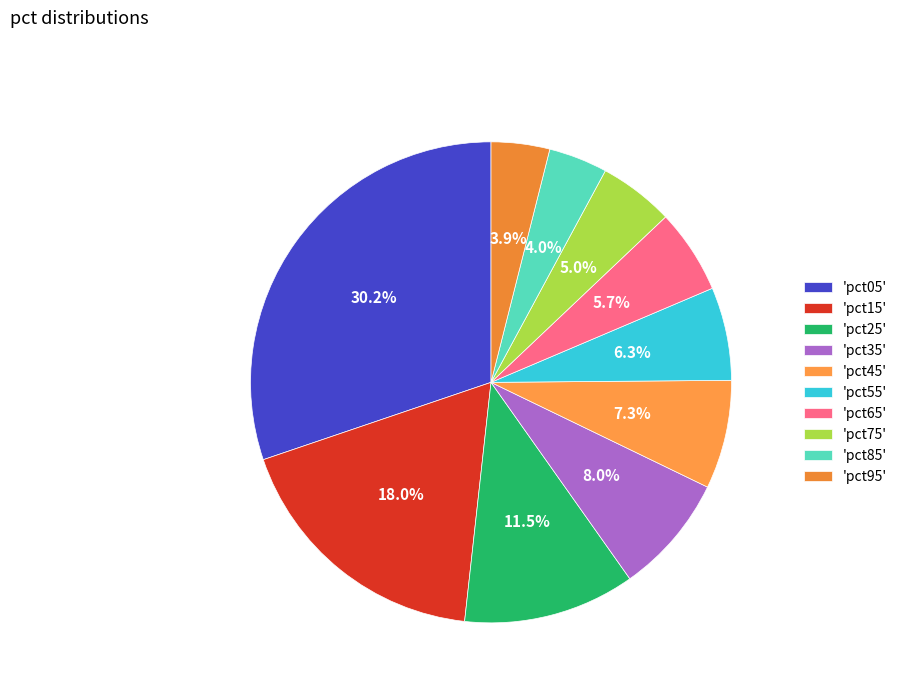

How many slices are in this pie chart?

10